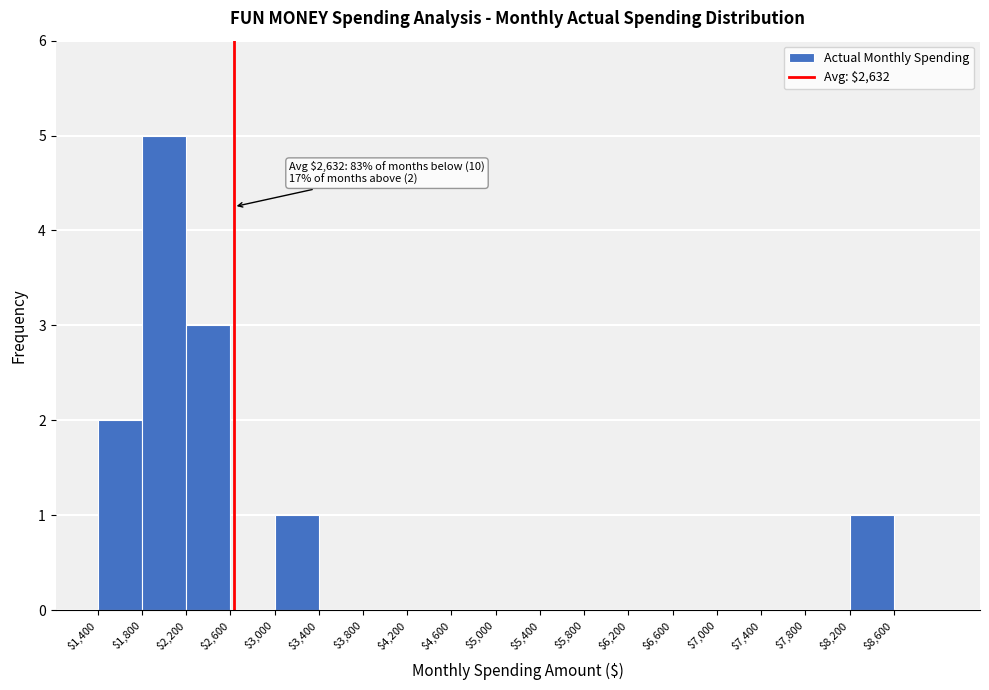

Which range on the x-axis has the tallest bar?

1800 to 2200